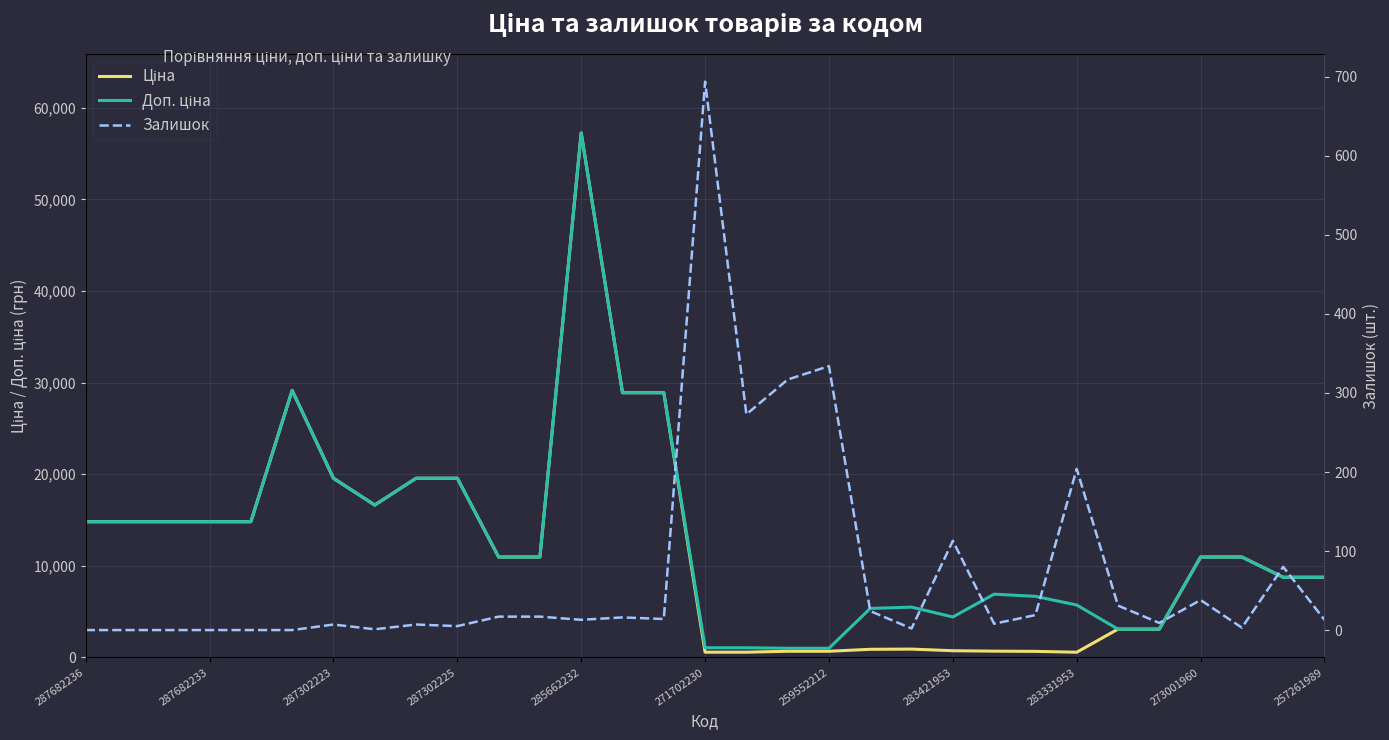

Which series changed the most between 20 and 30?

Ціна